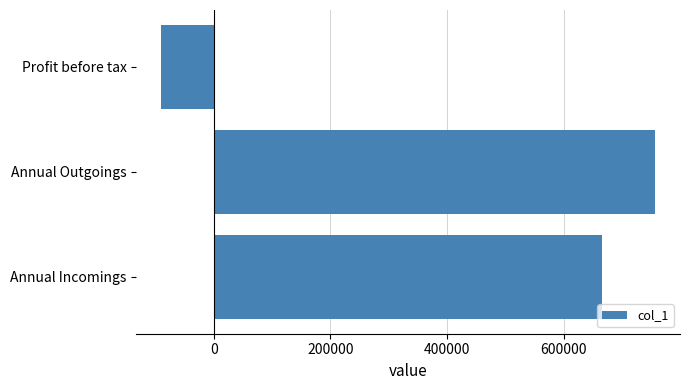

Rank the categories by value from lowest to highest.

Profit before tax, Annual Incomings, Annual Outgoings